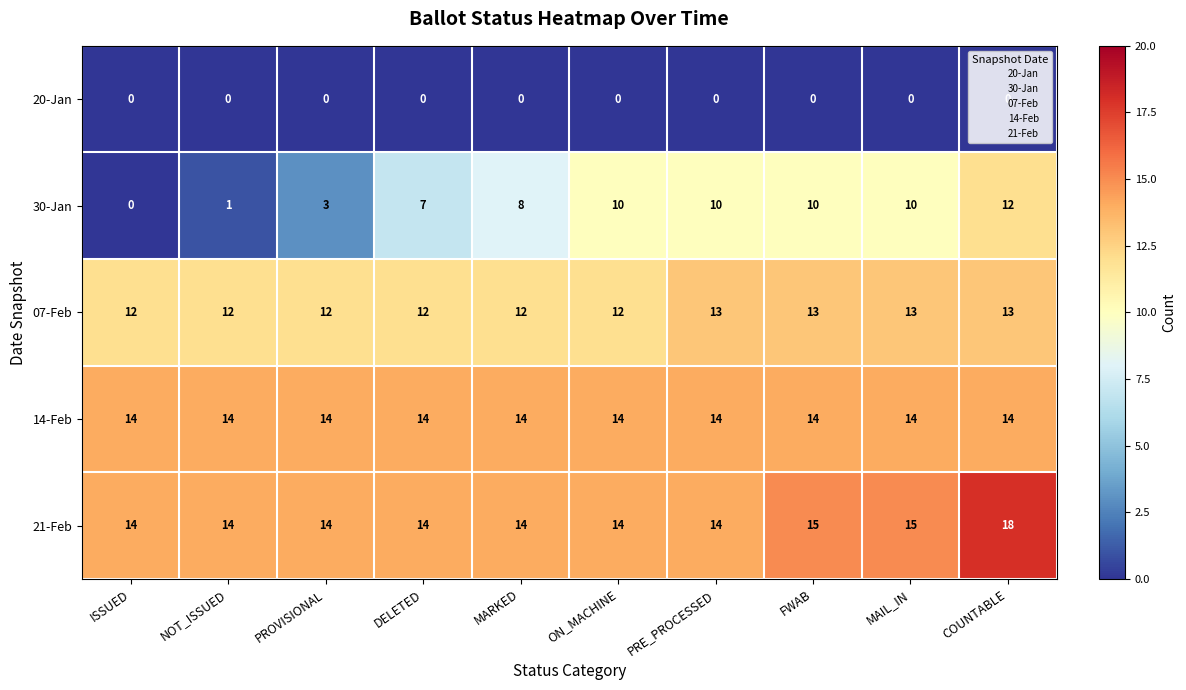

Which series has the largest range (max minus min)?

30-Jan